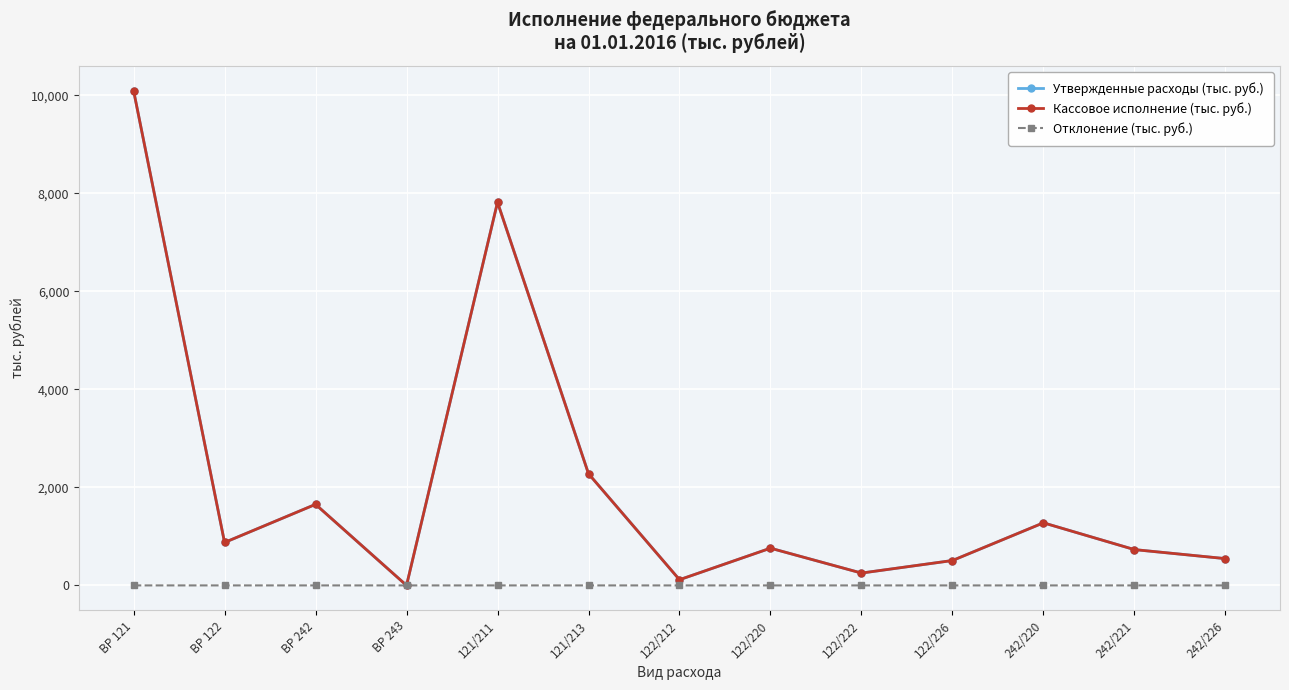

Between 121/213 and 122/212, which series saw the biggest shift?

Кассовое исполнение (тыс. руб.)